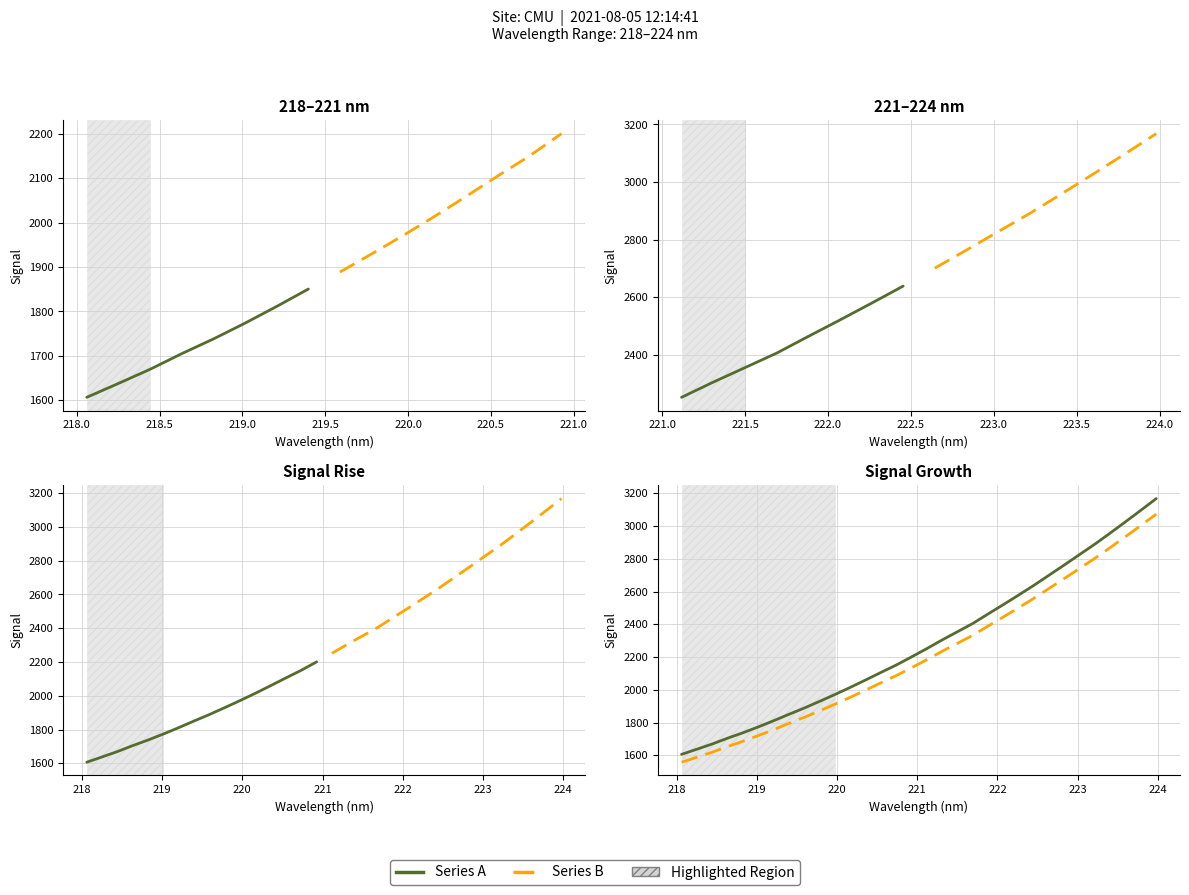

True or false: Series B and Series A intersect in this chart.

False